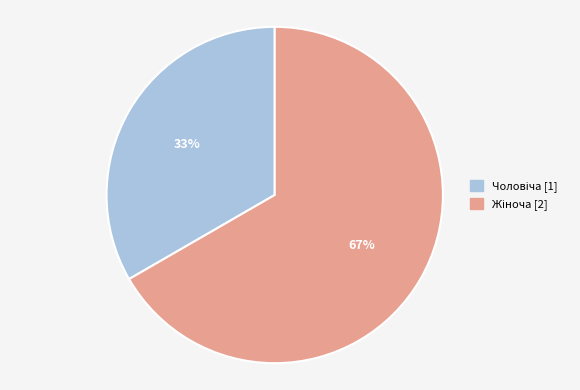

Does any single category account for the majority?

Yes